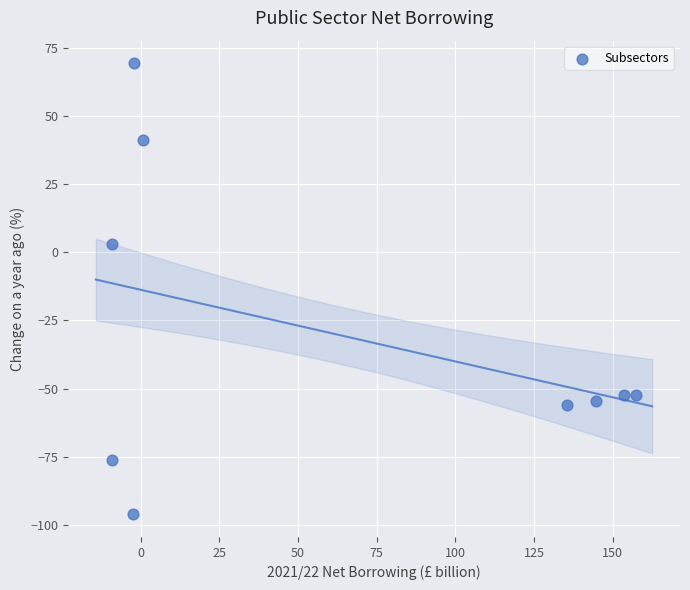

What is the average Y value?

-30.4